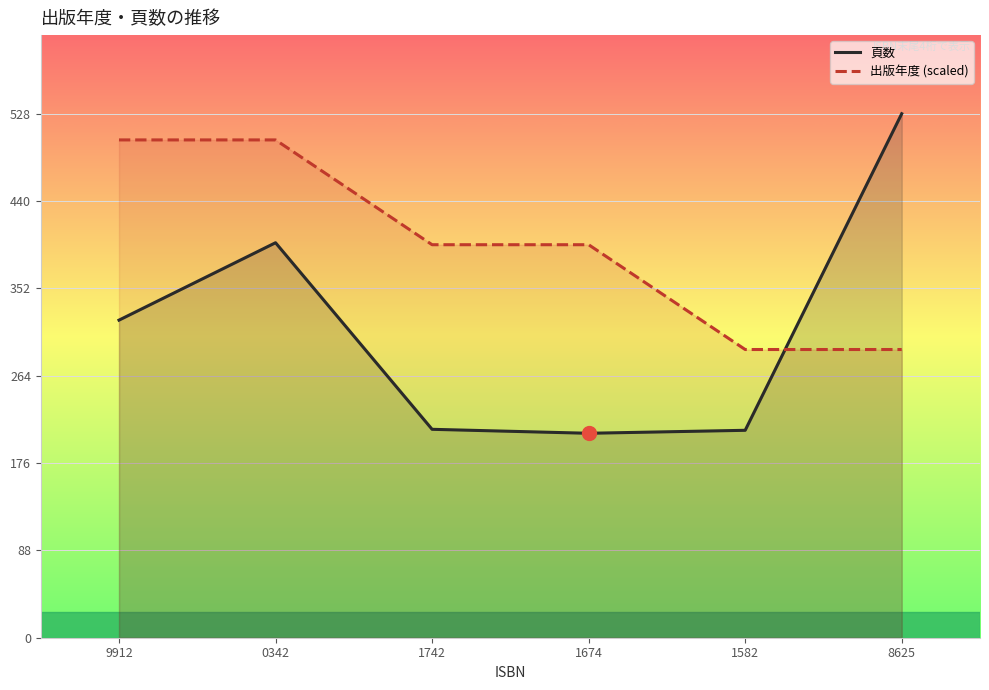

What is the smallest value displayed?

206.0